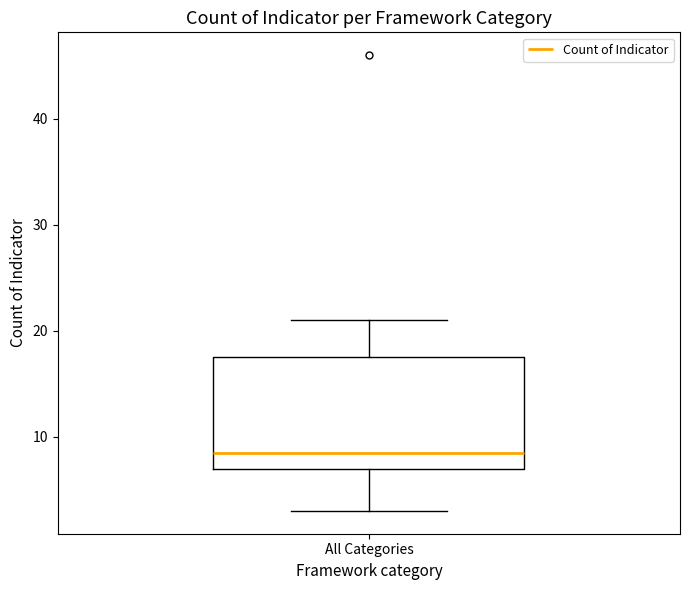

Transcribe this box plot: give where the median line is, the range the box spans, and where the two whiskers end, as read against the y-axis. The values are not printed on the chart, so give them approximately, as read against the axis.

median 9, box 7 to 18, whiskers 3 to 21